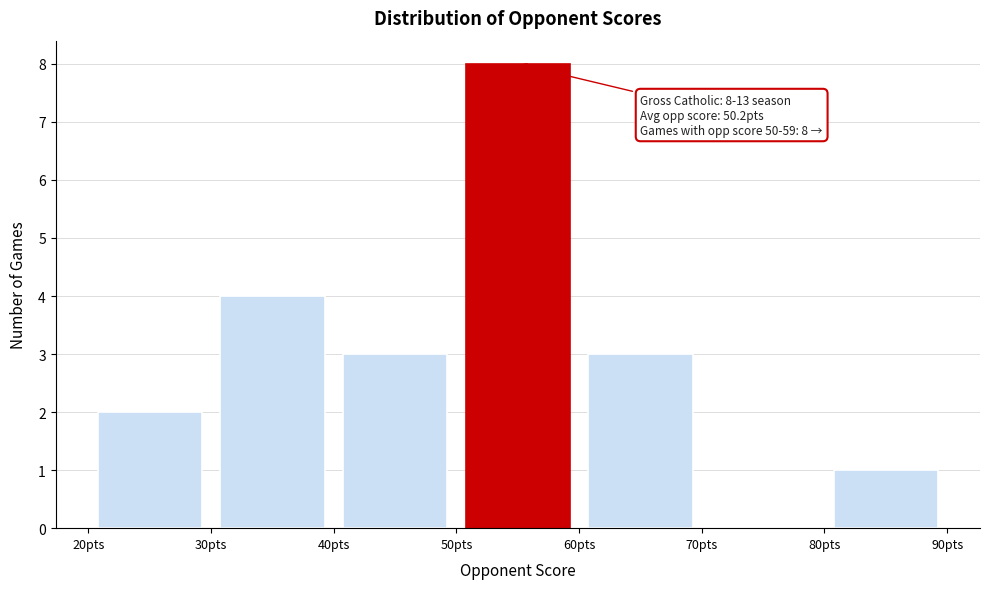

Over which range of the x-axis is the bar tallest?

50 to 60